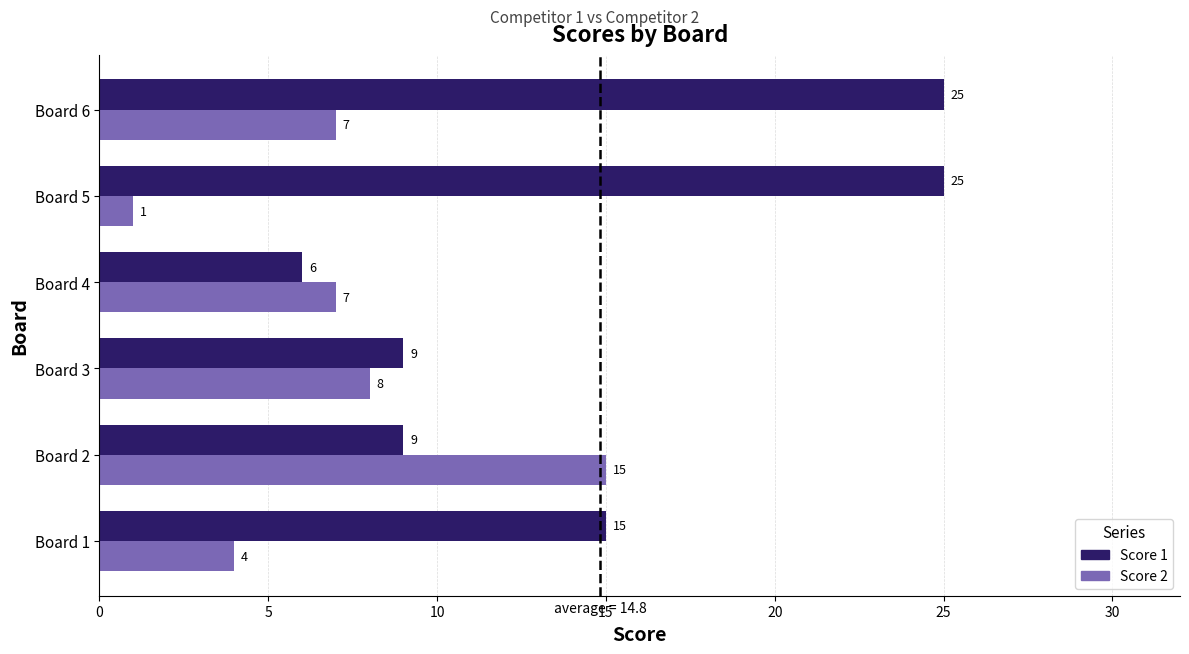

Read the Score 1 value at Board 3, to the nearest 10.

10